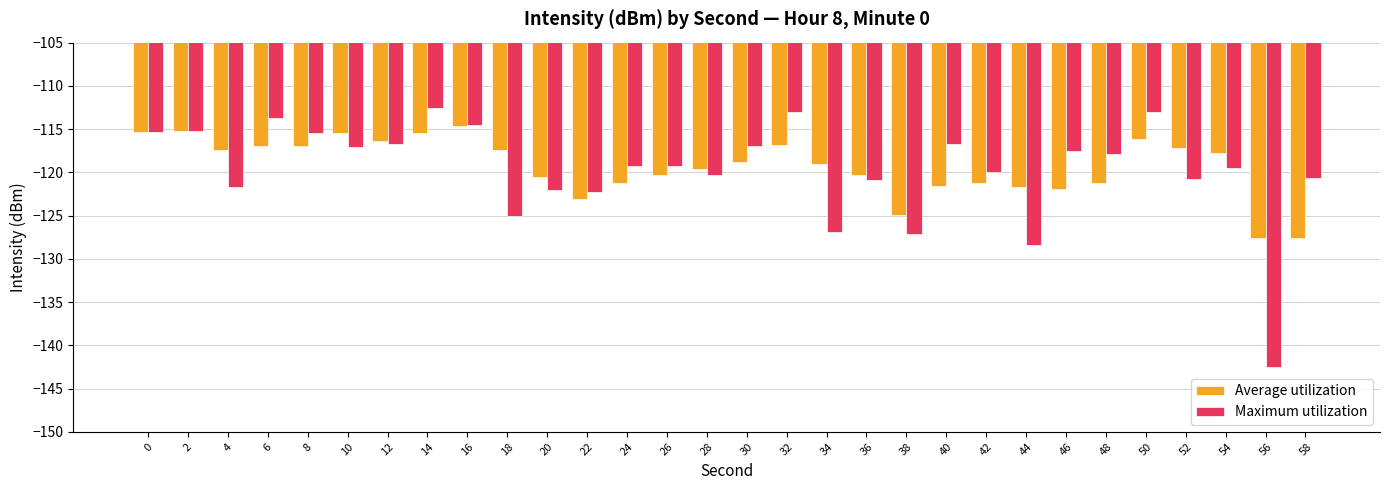

What is the smallest value displayed?

-142.5